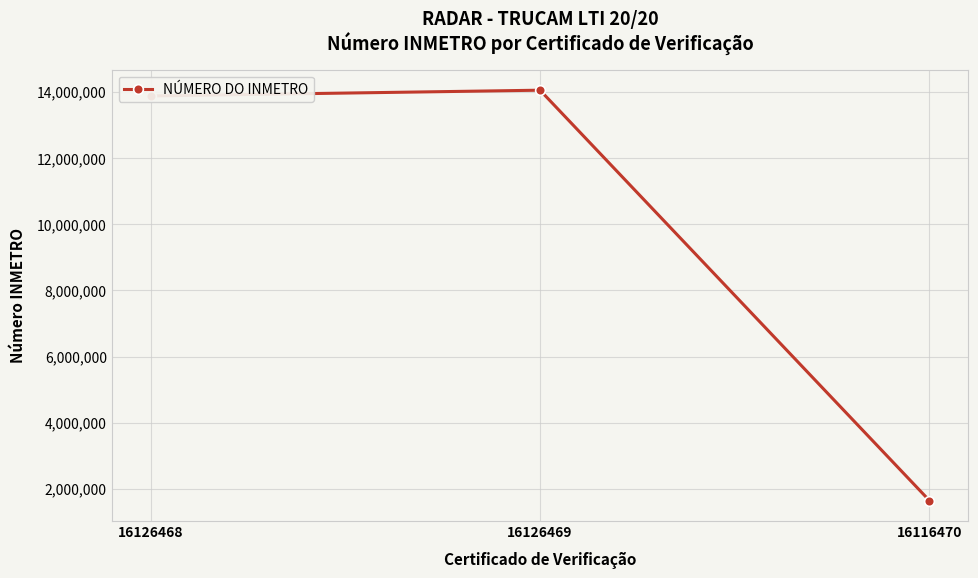

Where is the data nearest to the value 7849039?

16126468